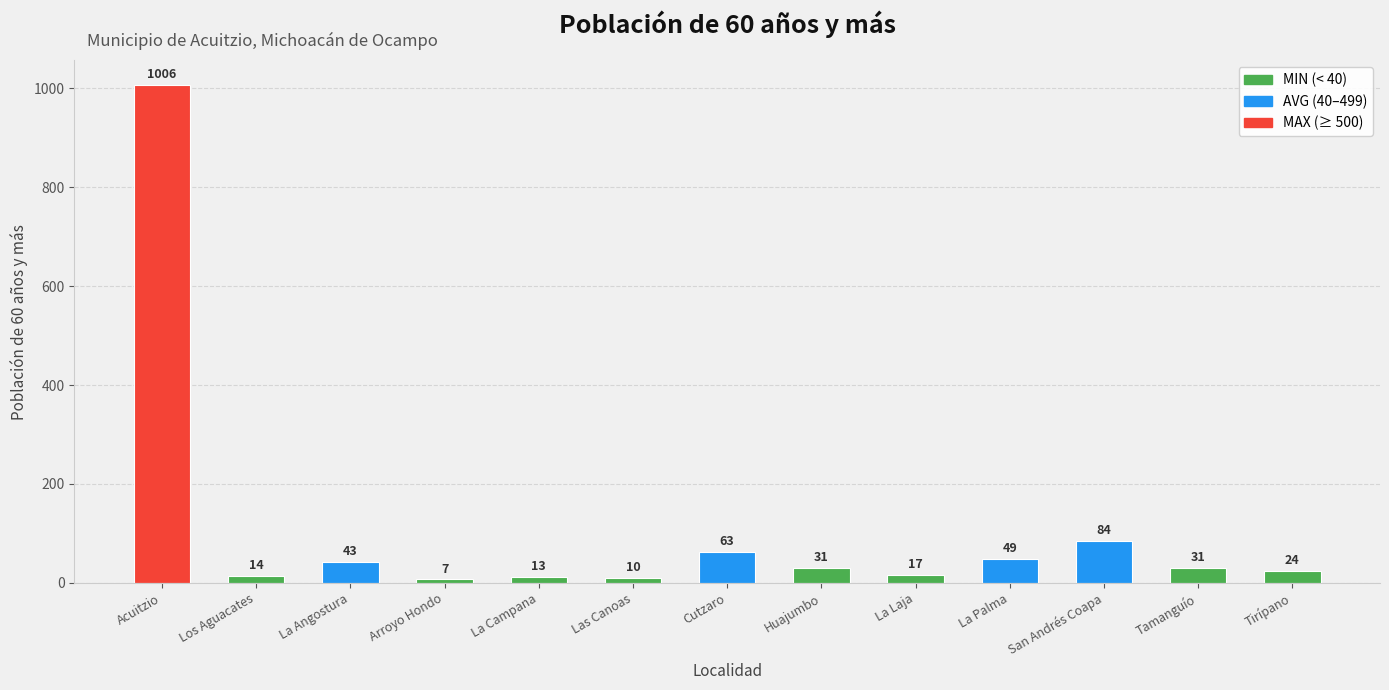

What is the label of the 2nd bar from the left?

Los Aguacates